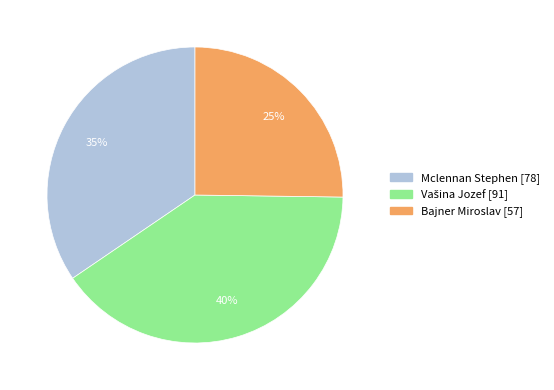

Combined, do Mclennan Stephen and Bajner Miroslav account for over 50%?

Yes